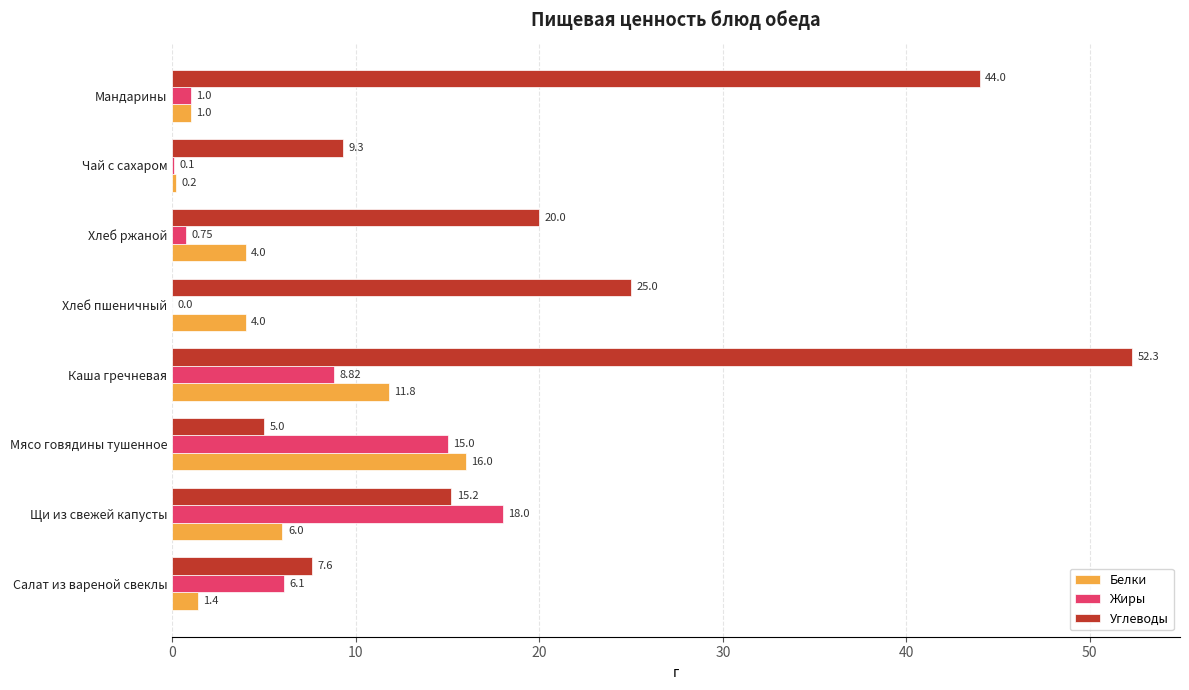

What is the sum of all Белки values?

44.4